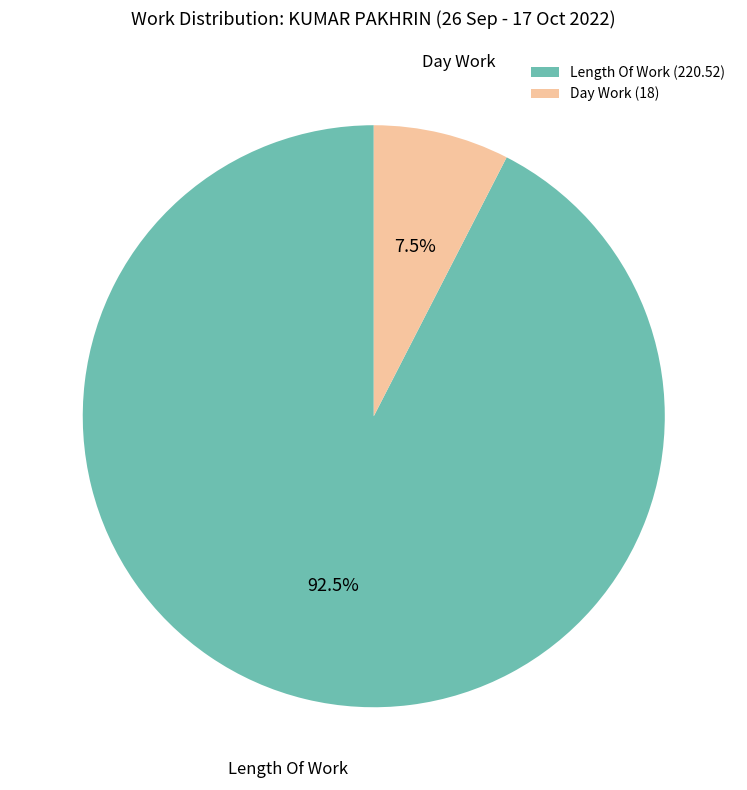

Is there a majority slice in this chart?

Yes